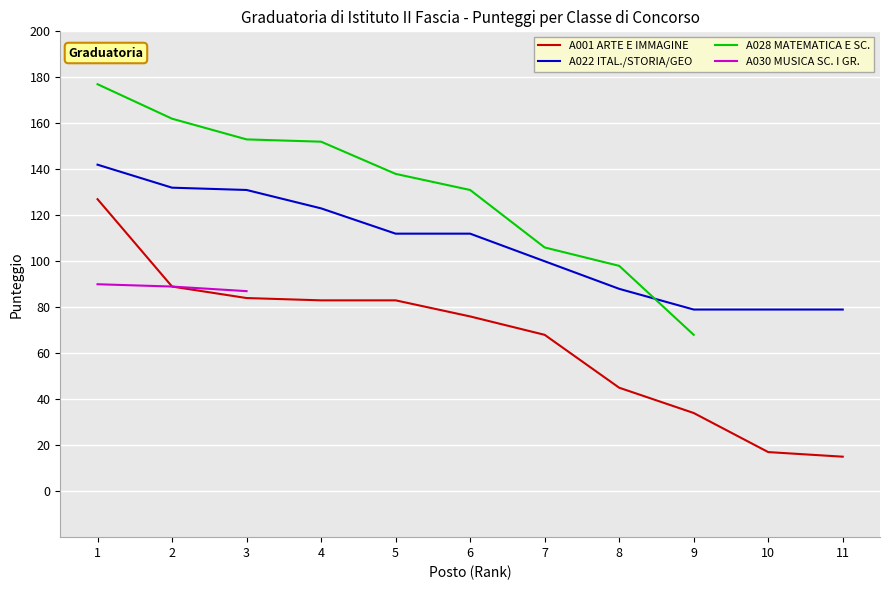

How many lines are shown in the chart?

4